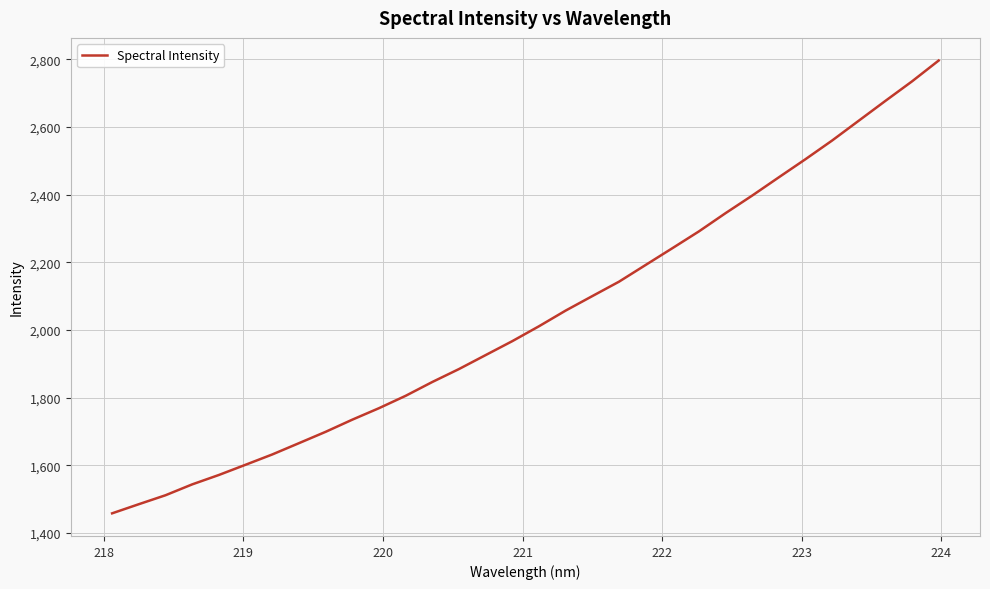

What is the greatest value displayed?

2795.9